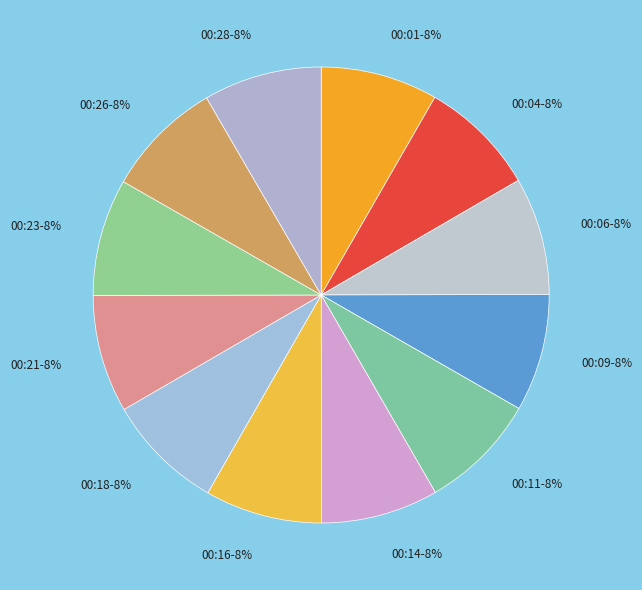

To the nearest percent, what portion does 00:18 represent?

8%